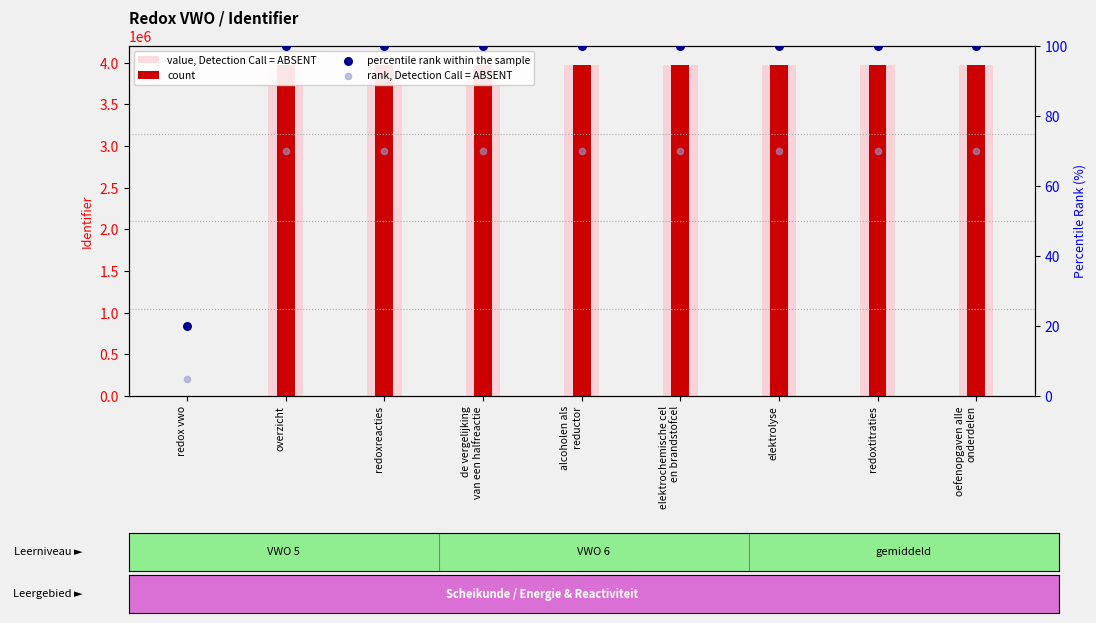

At how many categories does at least one series exceed 918899?

8